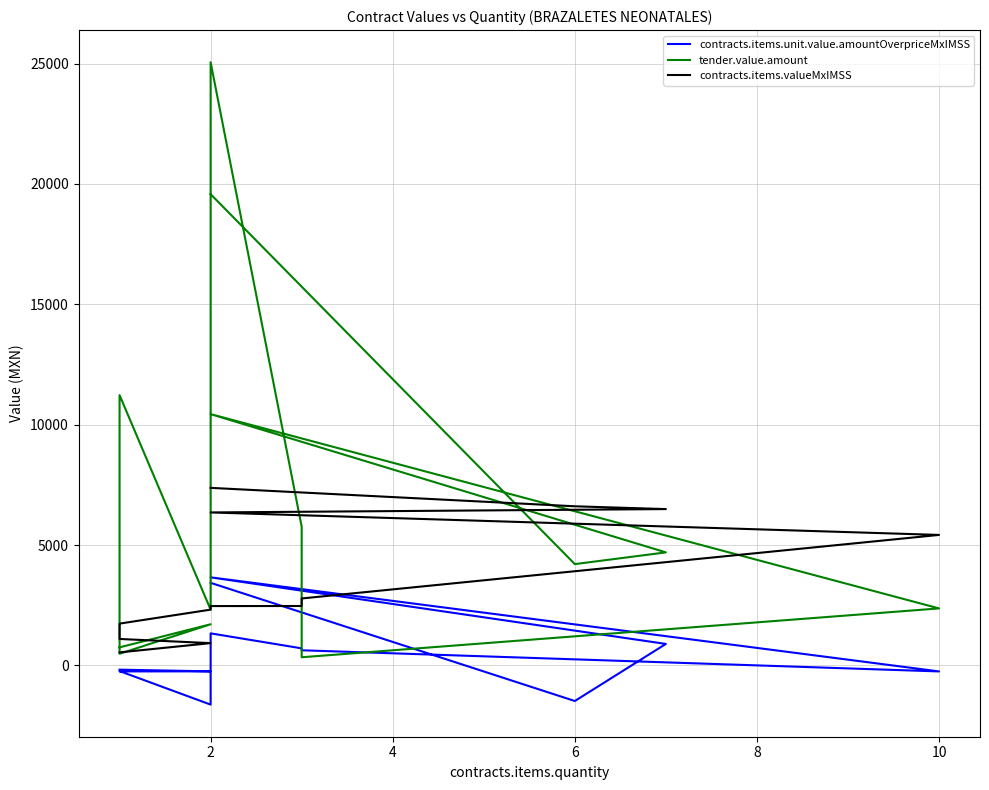

How many values in contracts.items.unit.value.amountOverpriceMxIMSS are below zero?

7